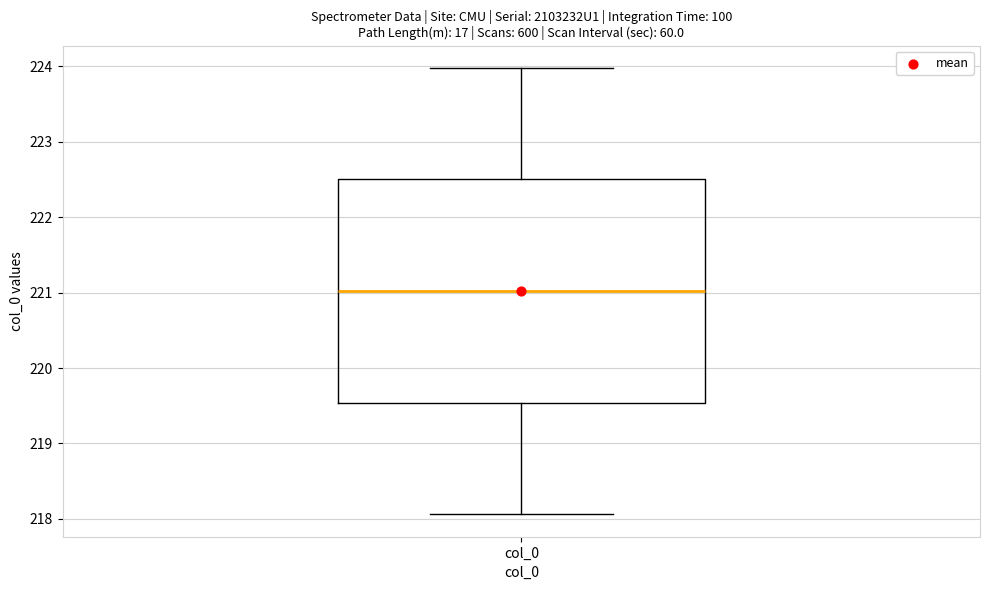

Read this box plot against the y-axis: the position of the median line, the range covered by the box, and the ends of both whiskers. The values are not printed on the chart, so give them approximately, as read against the axis.

median 221.0, box 219.5 to 222.5, whiskers 218.1 to 224.0